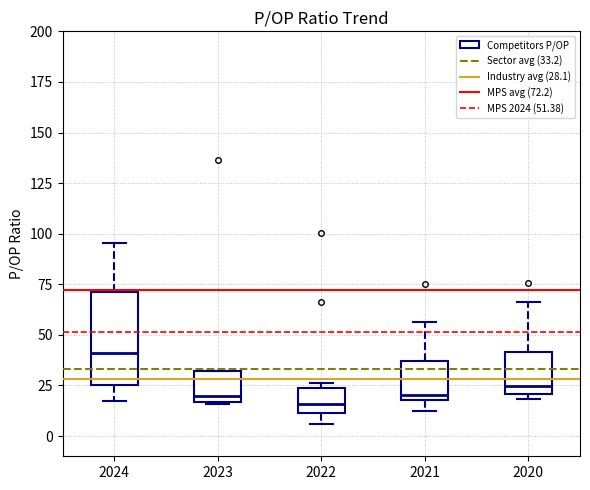

Reading left to right, transcribe this box plot: for each box, give where its median line is, the range the box spans, and where its two whiskers end, as read against the y-axis. The values are not printed on the chart, so give them approximately, as read against the axis.

2024: median 40, box 25 to 70, whiskers 20 to 95
2023: median 20, box 15 to 30, whiskers 15 to 30
2022: median 15, box 10 to 25, whiskers 5 to 25 (just above the box's upper edge)
2021: median 20 (just above the box's lower edge), box 20 to 35, whiskers 10 to 55
2020: median 25, box 20 to 40, whiskers 20 (just below the box's lower edge) to 65